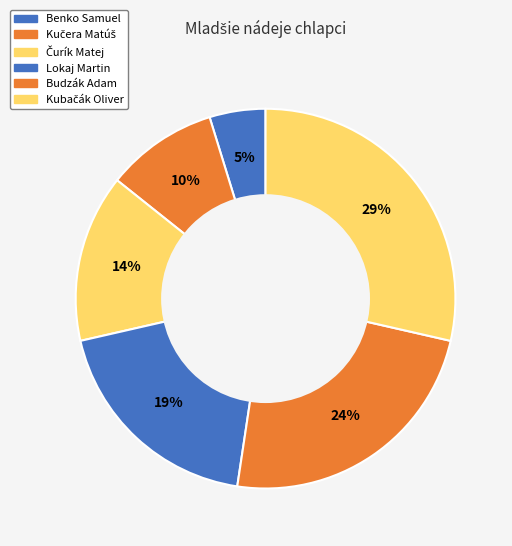

Which slice is the smallest?

Benko Samuel